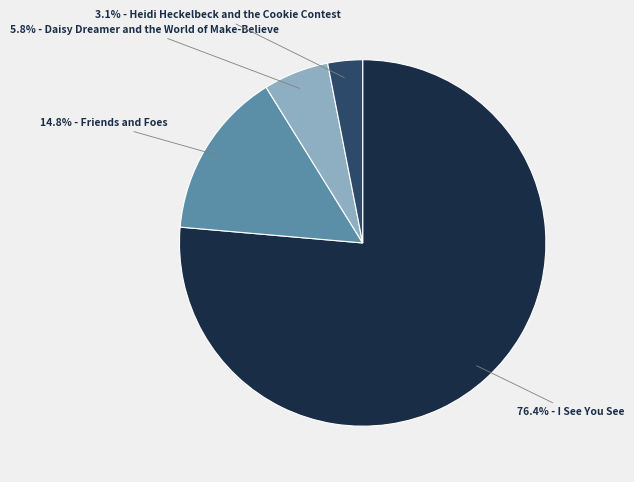

Is there any slice that represents more than half of the pie?

Yes